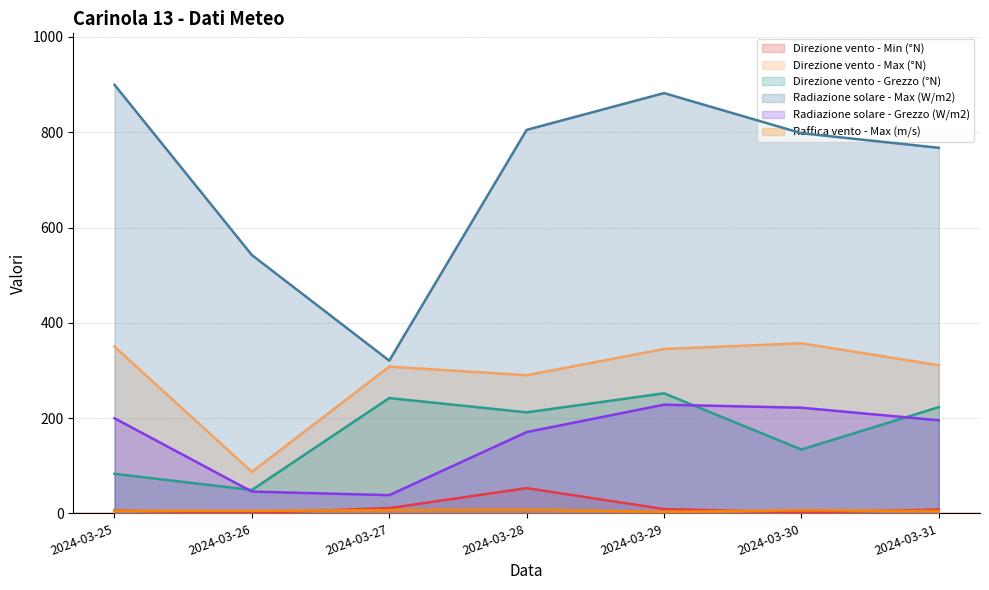

At which label does Radiazione solare - Grezzo (W/m2) reach its peak?

2024-03-29